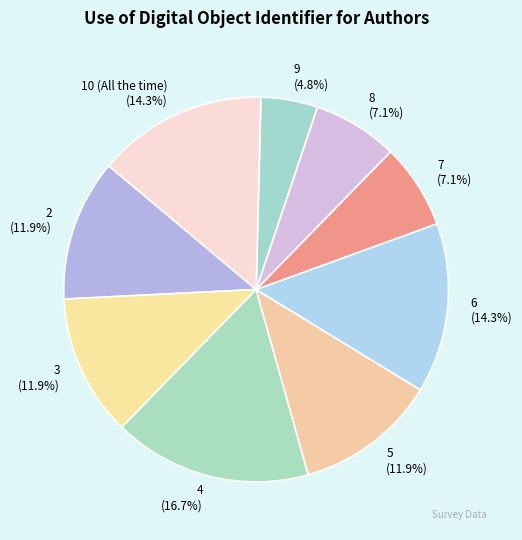

Which category has the biggest portion of the pie?

4